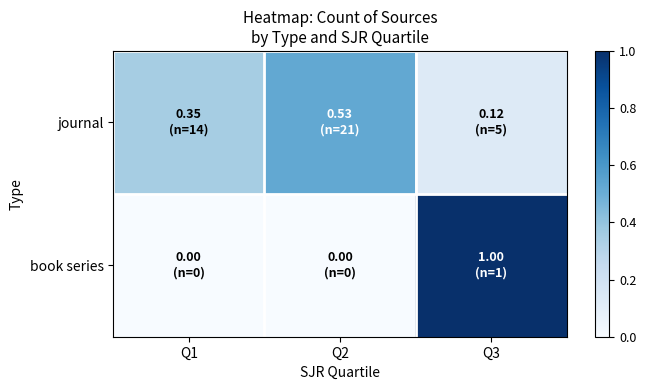

Between Q1 and Q3, which series saw the biggest shift?

book series